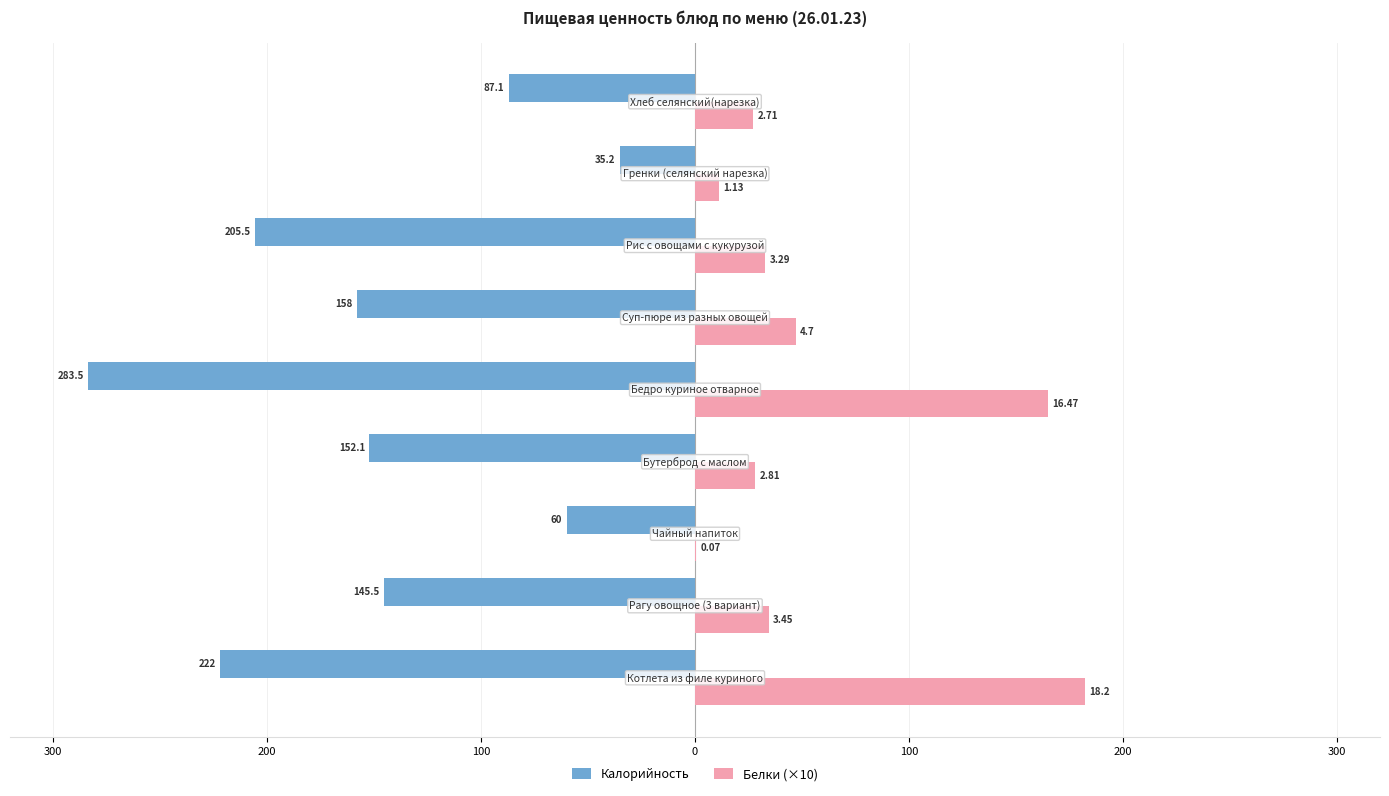

What are all the series names shown in the legend?

Калорийность, Белки (×10)